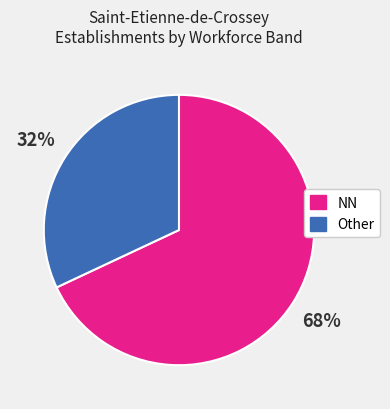

Is there any slice that represents more than half of the pie?

Yes